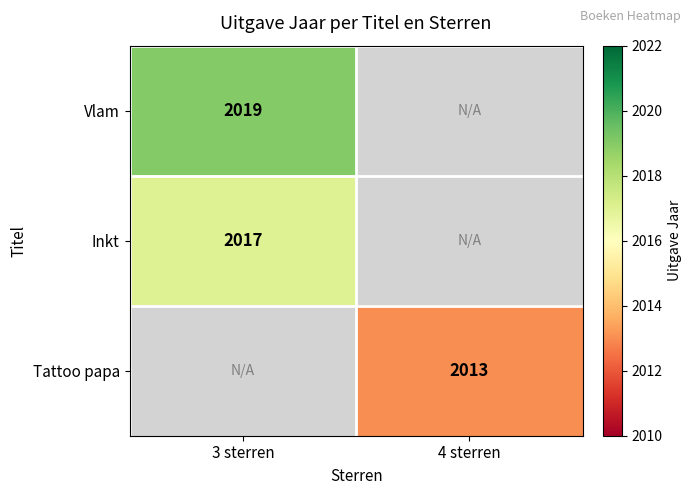

Is it true that Tattoo papa equals 2013 at 4 sterren?

True